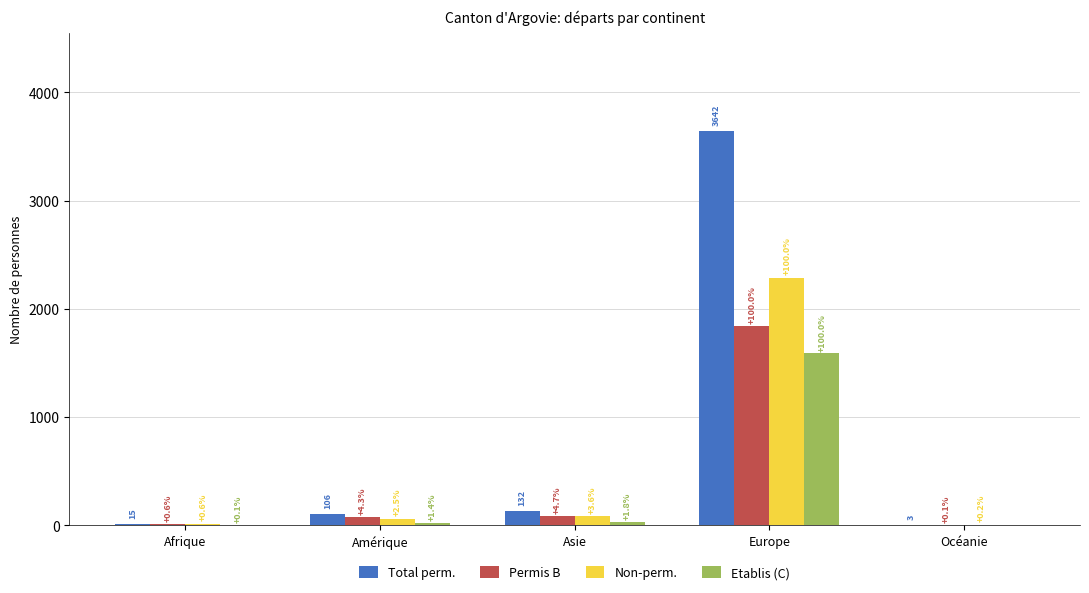

What is the sum of all Permis B values?

2022